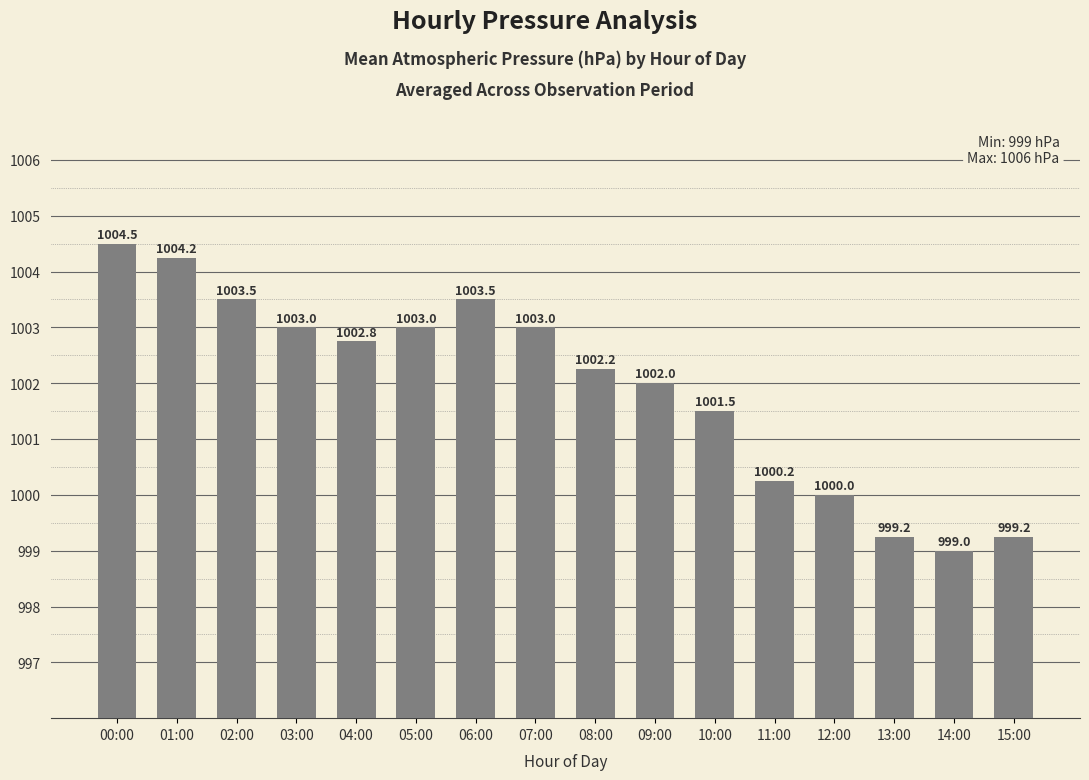

What is the greatest value displayed?

1004.5